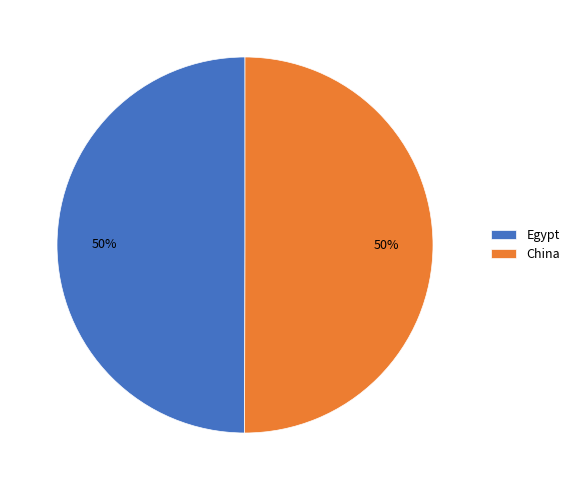

The Egypt slice represents 50% of the pie. True or false?

True